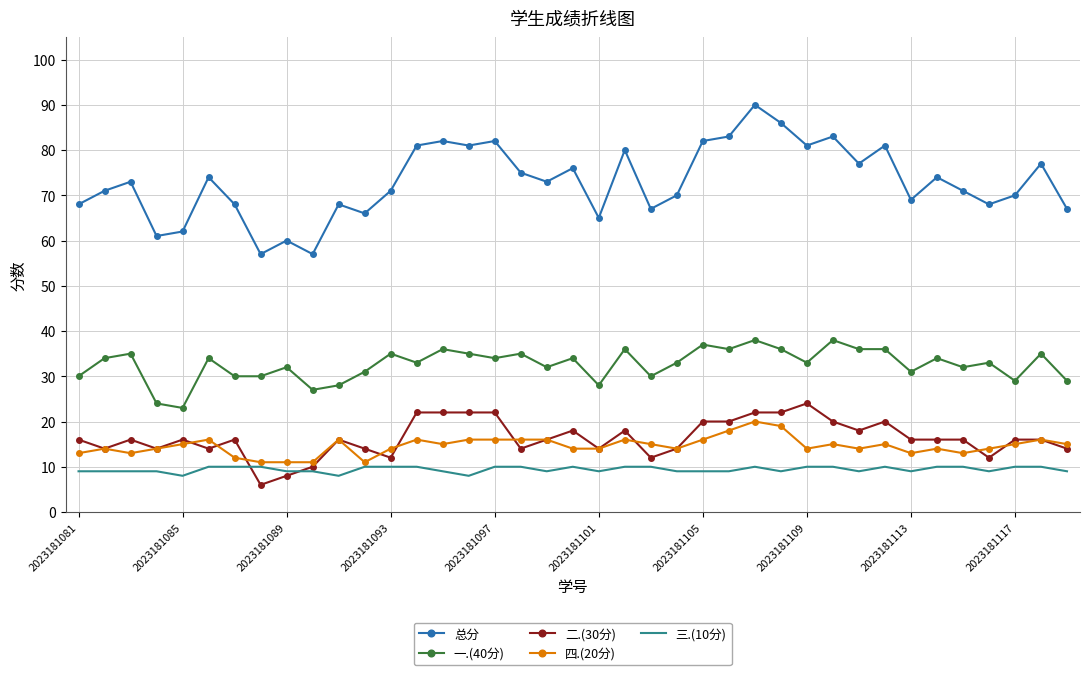

Reading left to right, extract all data points from this chart.

总分: 68	71	73	61	62	74	68	57	60	57	68	66	71	81	82	81	82	75	73	76	65	80	67	70	82	83	90	86	81	83	77	81	69	74	71	68	70	77	67
一.(40分): 30	34	35	24	23	34	30	30	32	27	28	31	35	33	36	35	34	35	32	34	28	36	30	33	37	36	38	36	33	38	36	36	31	34	32	33	29	35	29
二.(30分): 16	14	16	14	16	14	16	6	8	10	16	14	12	22	22	22	22	14	16	18	14	18	12	14	20	20	22	22	24	20	18	20	16	16	16	12	16	16	14
四.(20分): 13	14	13	14	15	16	12	11	11	11	16	11	14	16	15	16	16	16	16	14	14	16	15	14	16	18	20	19	14	15	14	15	13	14	13	14	15	16	15
三.(10分): 9	9	9	9	8	10	10	10	9	9	8	10	10	10	9	8	10	10	9	10	9	10	10	9	9	9	10	9	10	10	9	10	9	10	10	9	10	10	9